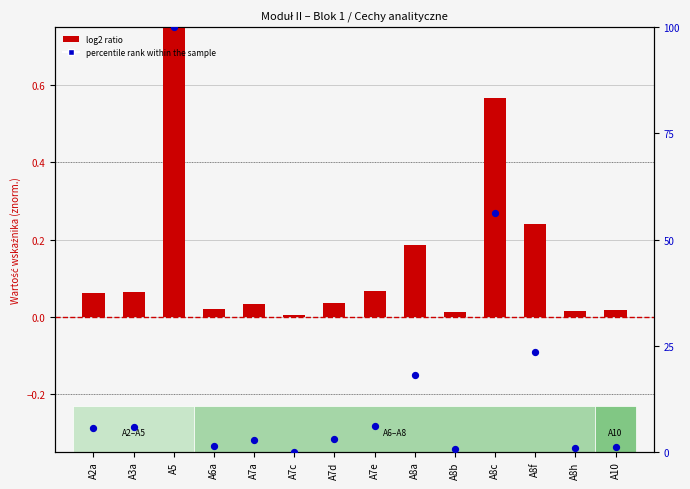

At which category is the sum across all series the highest?

A5